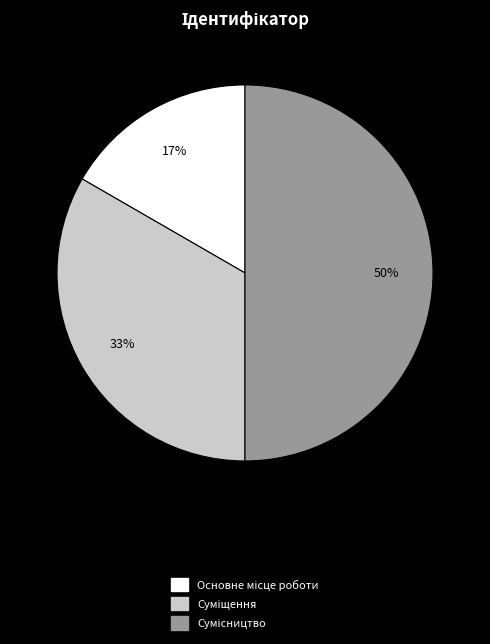

To the nearest percent, what is the difference between the largest and smallest slice percentages?

33%